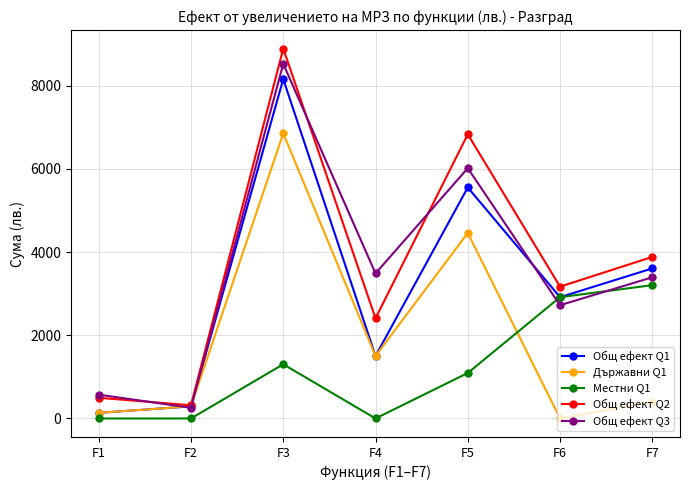

What is the difference between the highest and lowest values at F7?

3480